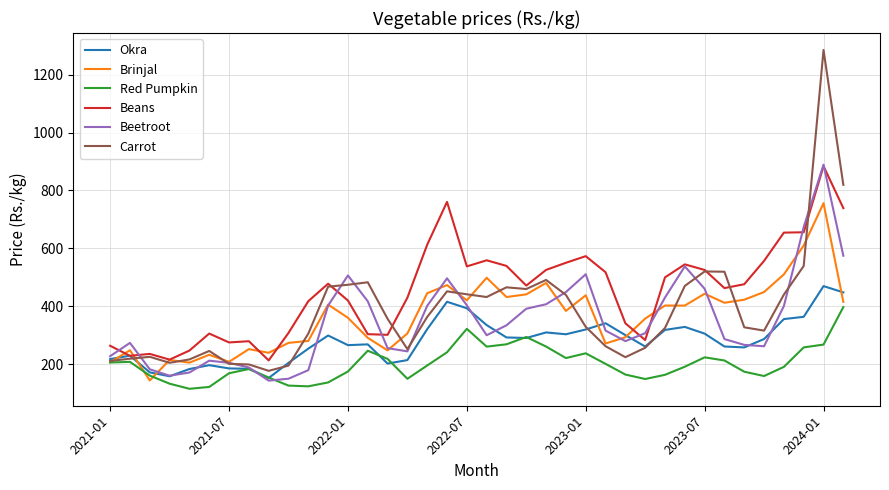

What is the smallest value displayed?

114.5